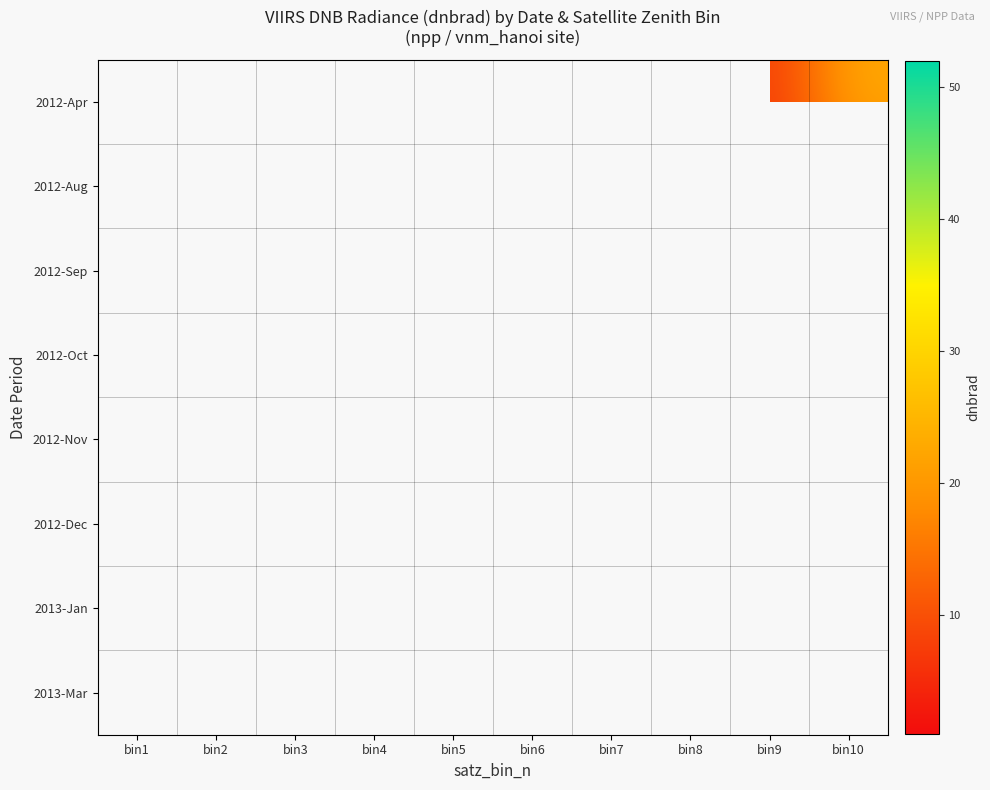

Rank the series by their maximum value, from highest to lowest.

2012-Apr, 2012-Aug, 2012-Sep, 2012-Oct, 2012-Nov, 2012-Dec, 2013-Jan, 2013-Mar